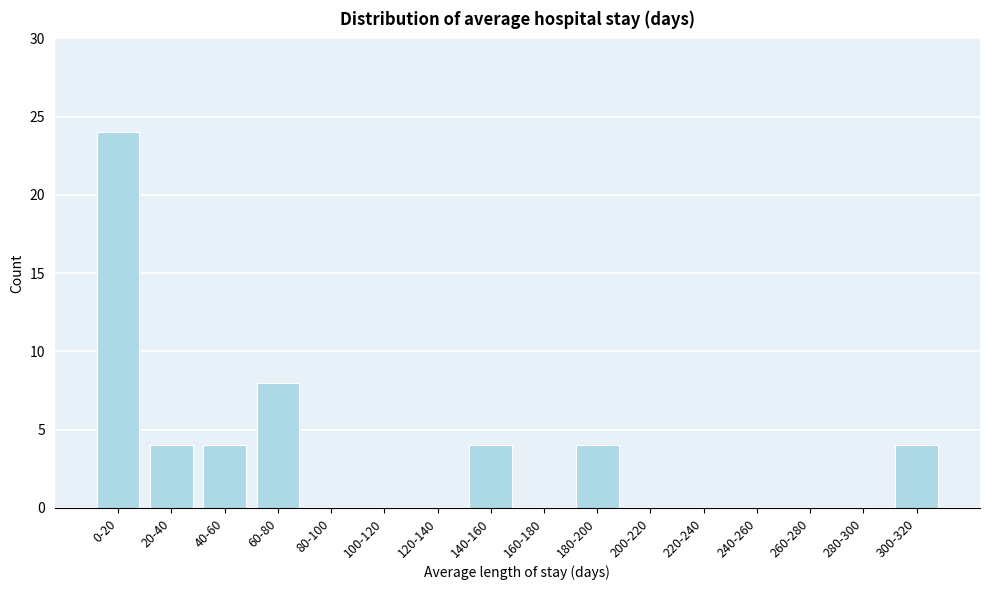

Reading left to right, extract all data points from this chart.

0-20=24	20-40=4	40-60=4	60-80=8	80-100=0	100-120=0	120-140=0	140-160=4	160-180=0	180-200=4	200-220=0	220-240=0	240-260=0	260-280=0	280-300=0	300-320=4